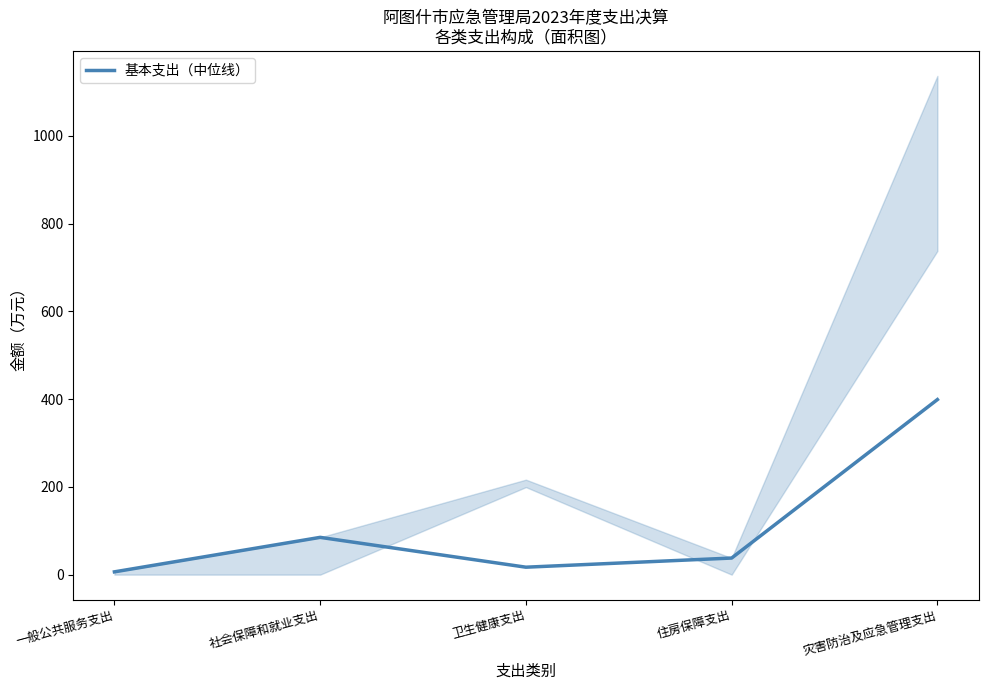

At which category does the data reach its first local peak?

社会保障和就业支出